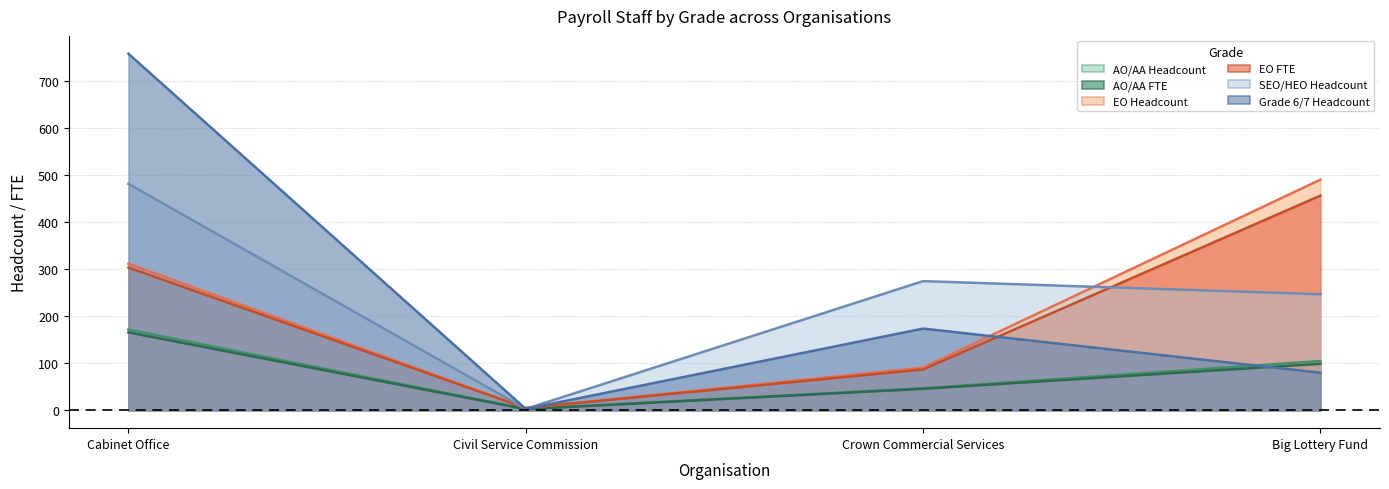

Count the EO Headcount values in the range 91 to 491.

3